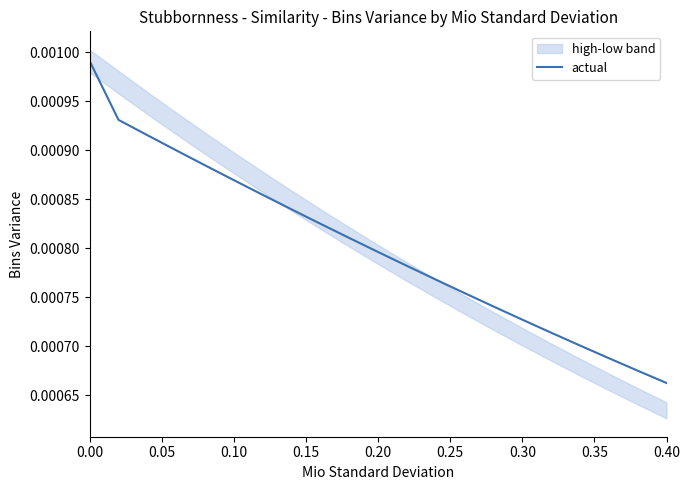

Where is actual nearest to the value 0?

0.40